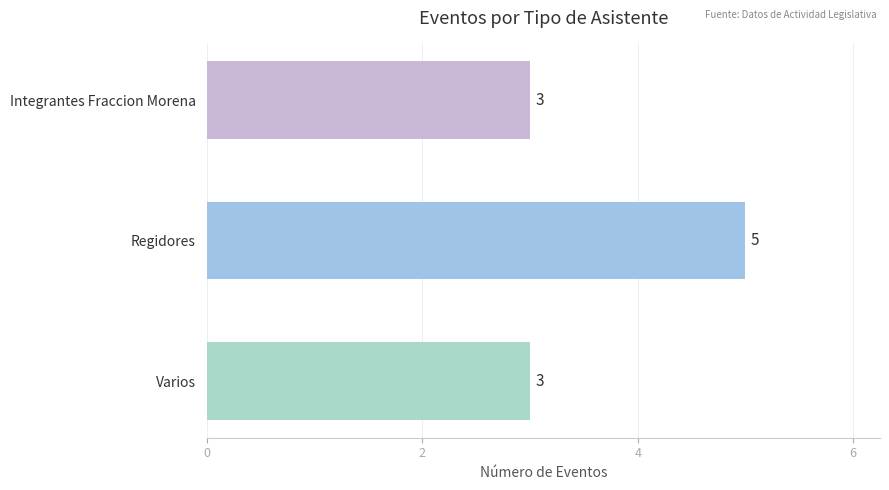

What is the average value?

4